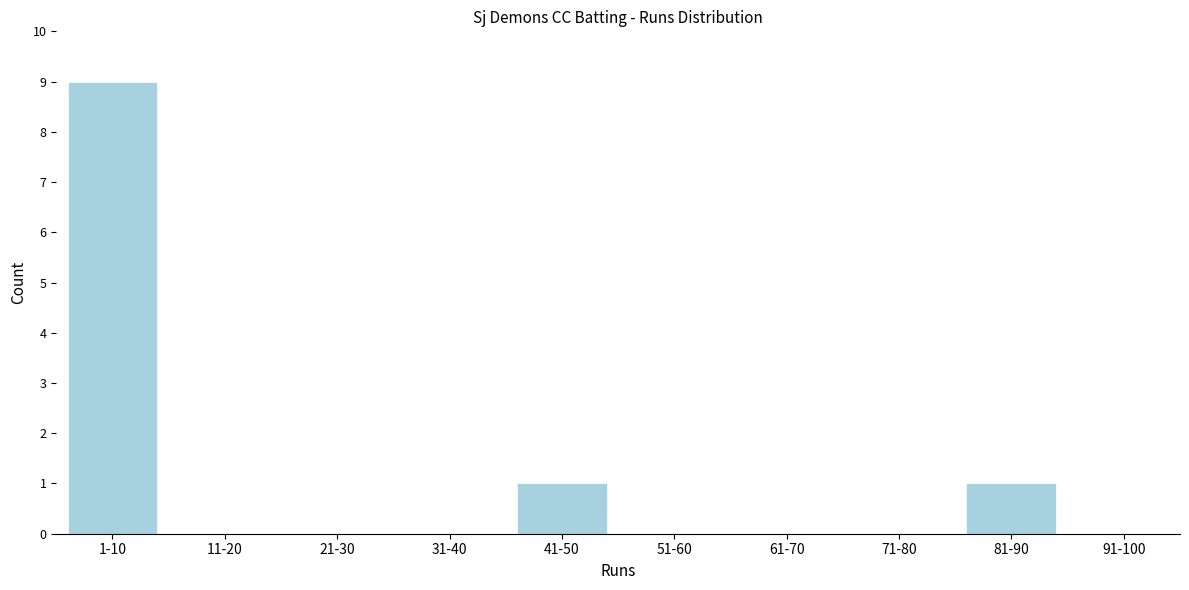

Reading left to right, extract all data points from this chart.

1-10=9	11-20=0	21-30=0	31-40=0	41-50=1	51-60=0	61-70=0	71-80=0	81-90=1	91-100=0